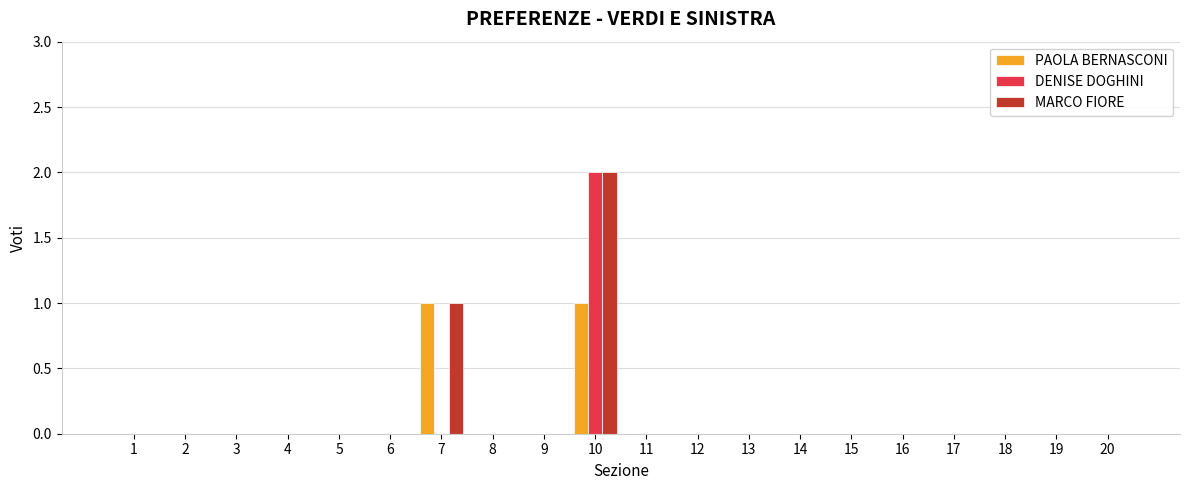

At which category is the sum across all series the highest?

10